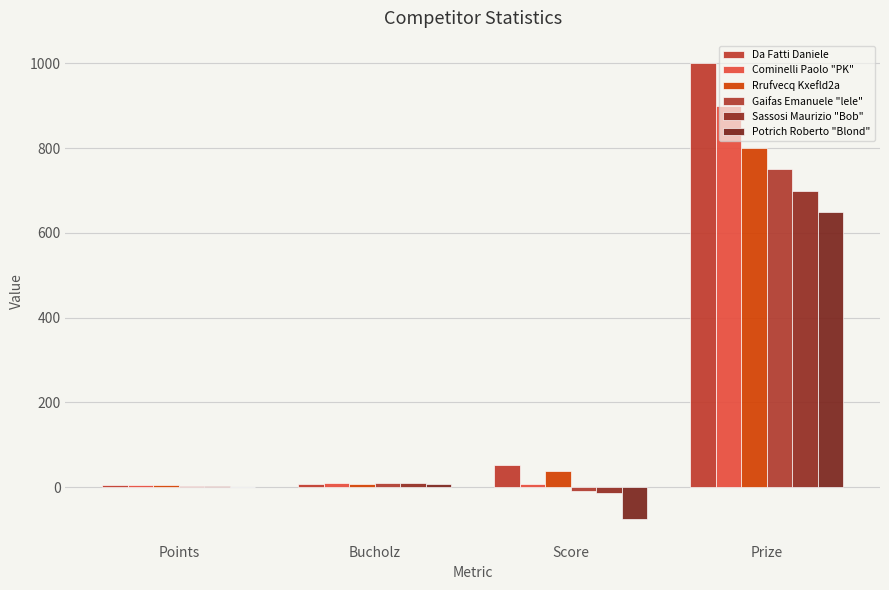

Is it true that Cominelli Paolo "PK" equals 7 at Bucholz?

False